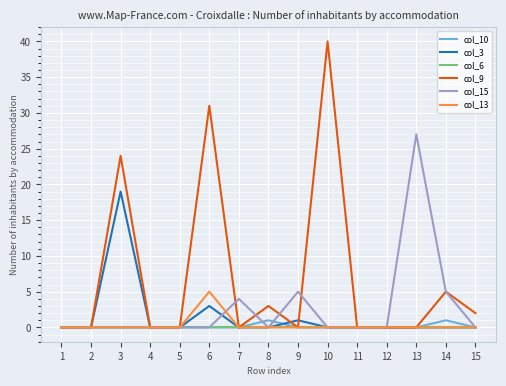

List the series in order of their peak value, lowest first.

col_6, col_10, col_13, col_3, col_15, col_9